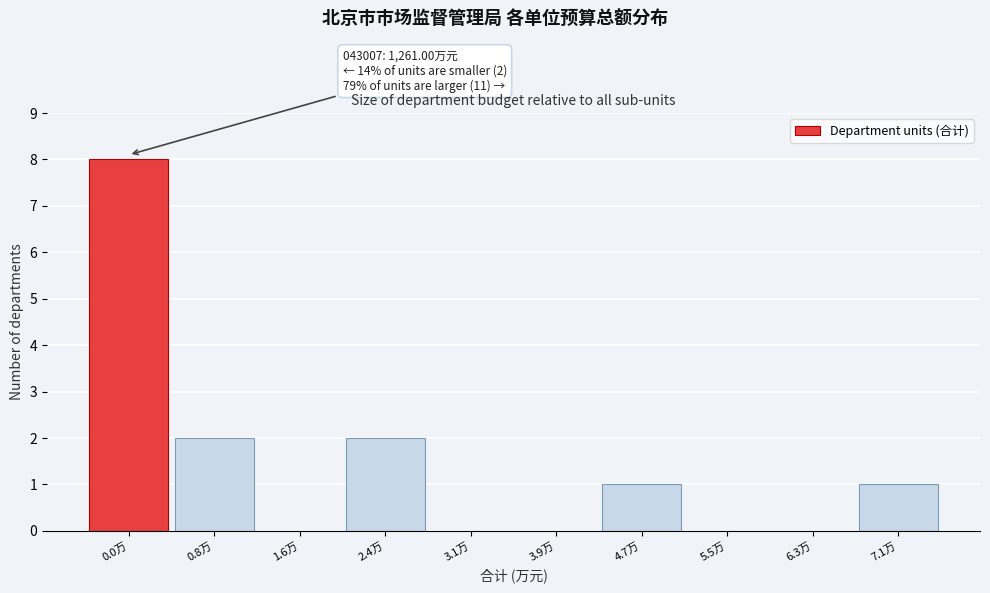

Reading left to right, transcribe all the data shown in this chart.

0.0万=8	0.8万=2	1.6万=0	2.4万=2	3.1万=0	3.9万=0	4.7万=1	5.5万=0	6.3万=0	7.1万=1